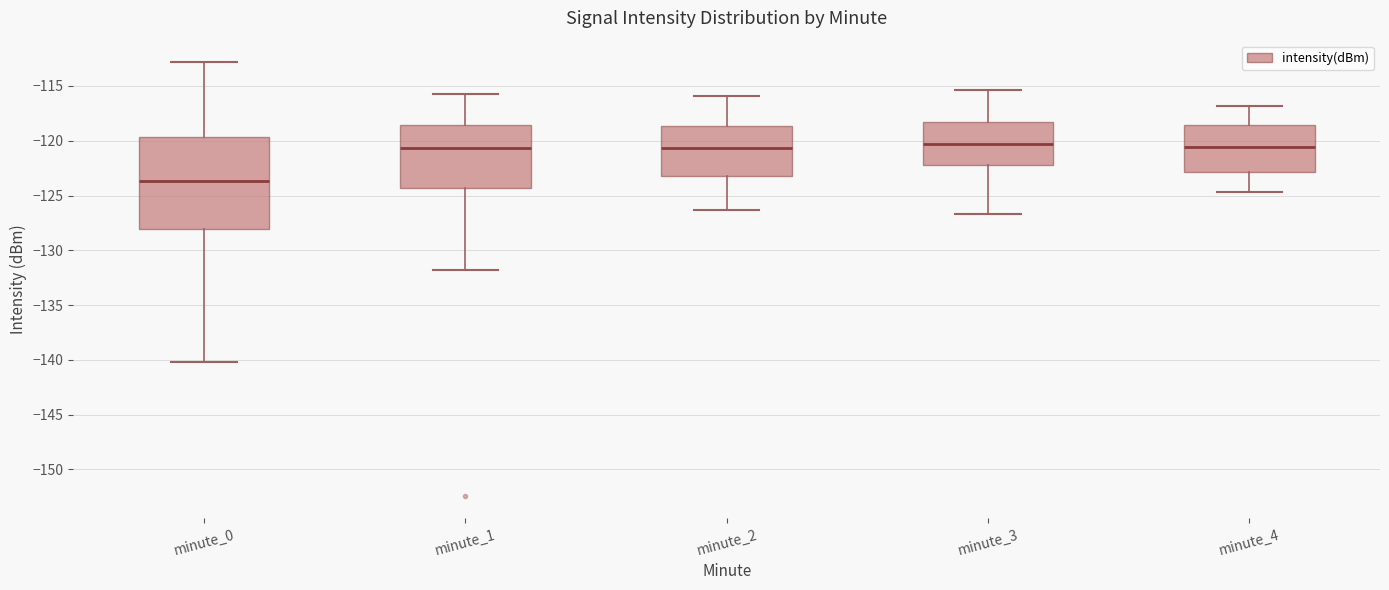

Reading left to right, read every box against the y-axis: the position of its median line, the range the box covers, and the ends of its whiskers. The values are not printed on the chart, so give them approximately, as read against the axis.

minute_0: median -123.5, box -128.0 to -119.5, whiskers -140.0 to -113.0
minute_1: median -120.5, box -124.5 to -118.5, whiskers -132.0 to -115.5
minute_2: median -120.5, box -123.0 to -118.5, whiskers -126.5 to -116.0
minute_3: median -120.5, box -122.0 to -118.0, whiskers -126.5 to -115.5
minute_4: median -120.5, box -123.0 to -118.5, whiskers -124.5 to -117.0